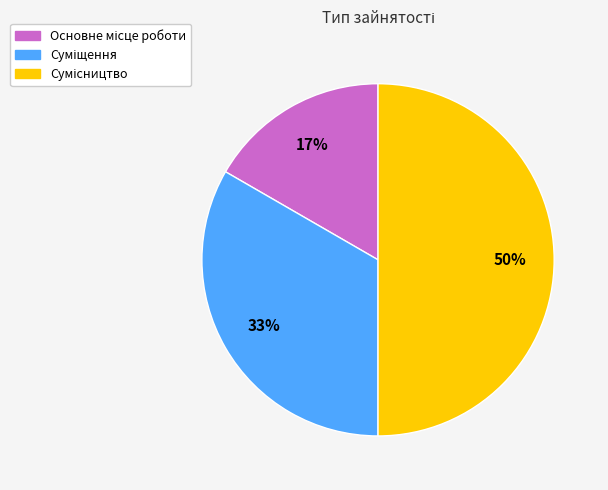

How many segments does this pie chart have?

3